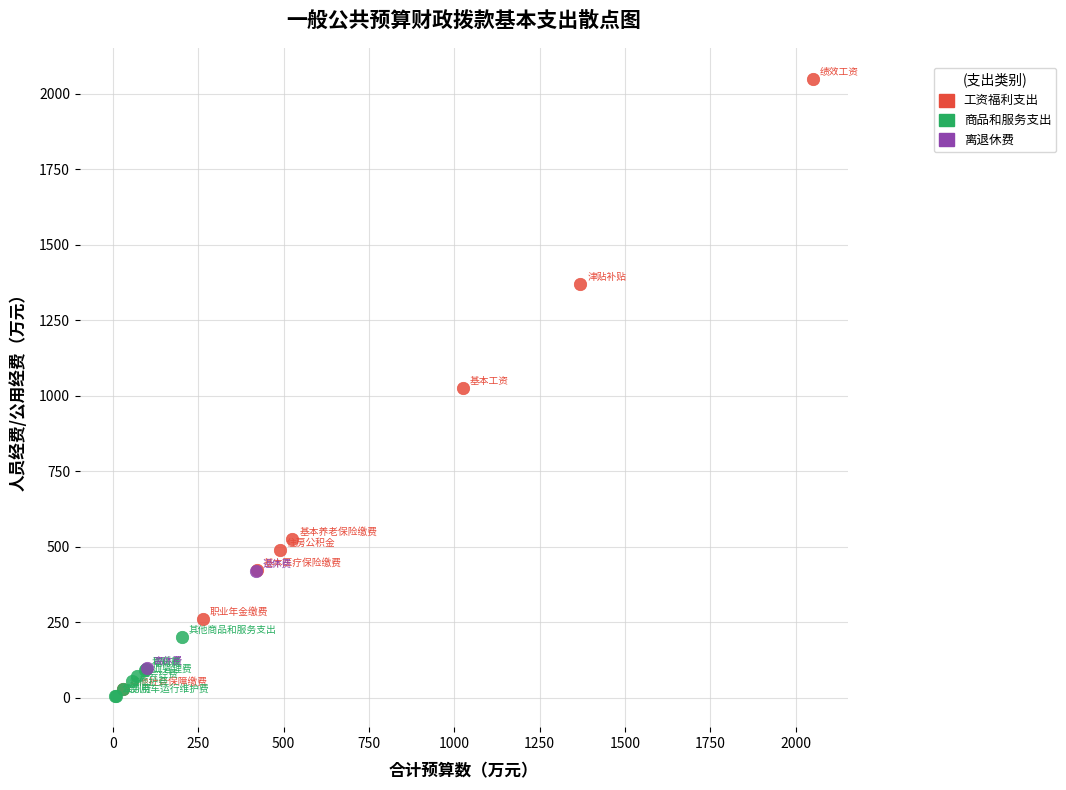

Which series contains the highest Y value?

工资福利支出